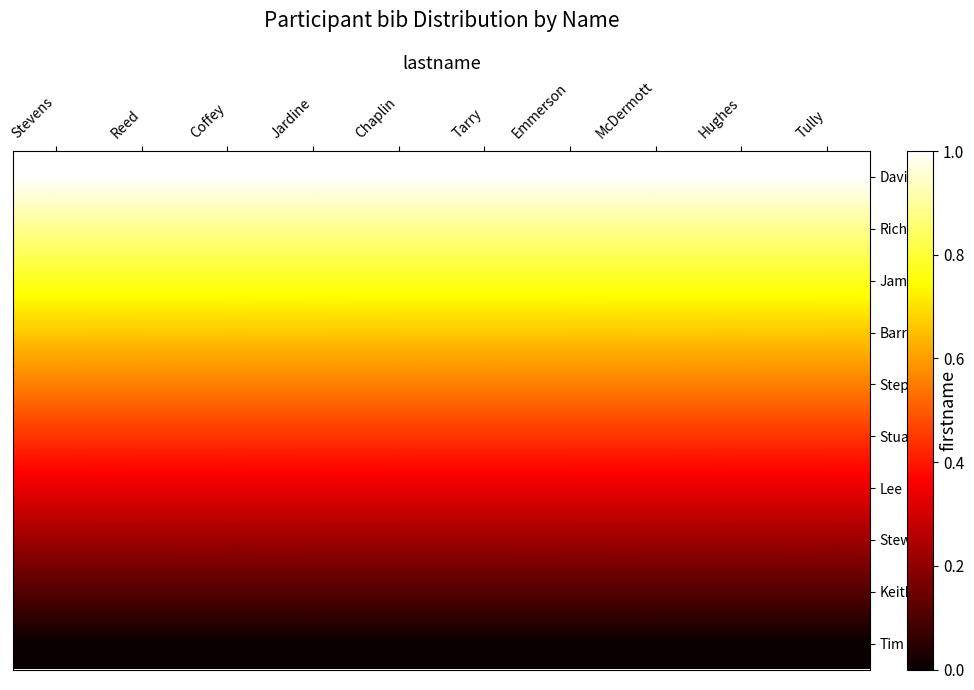

What is the total value across all series at Hughes?

5.0